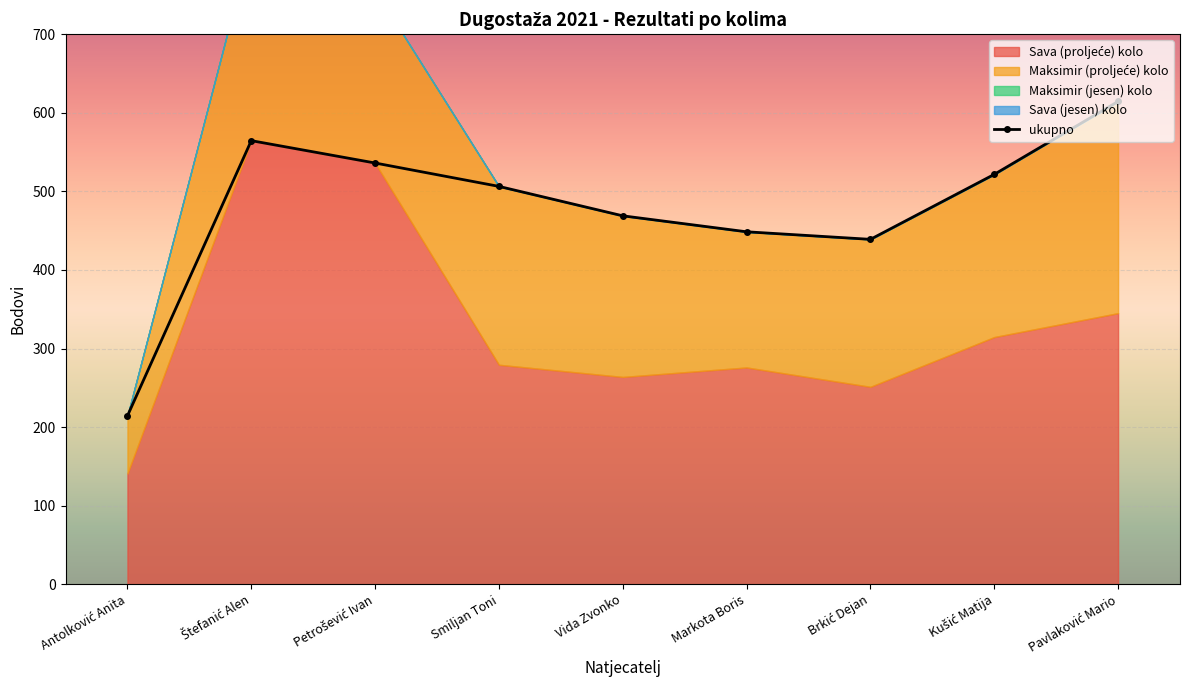

Is it true that Sava (proljeće) kolo equals 536.1 at Petrošević Ivan?

True